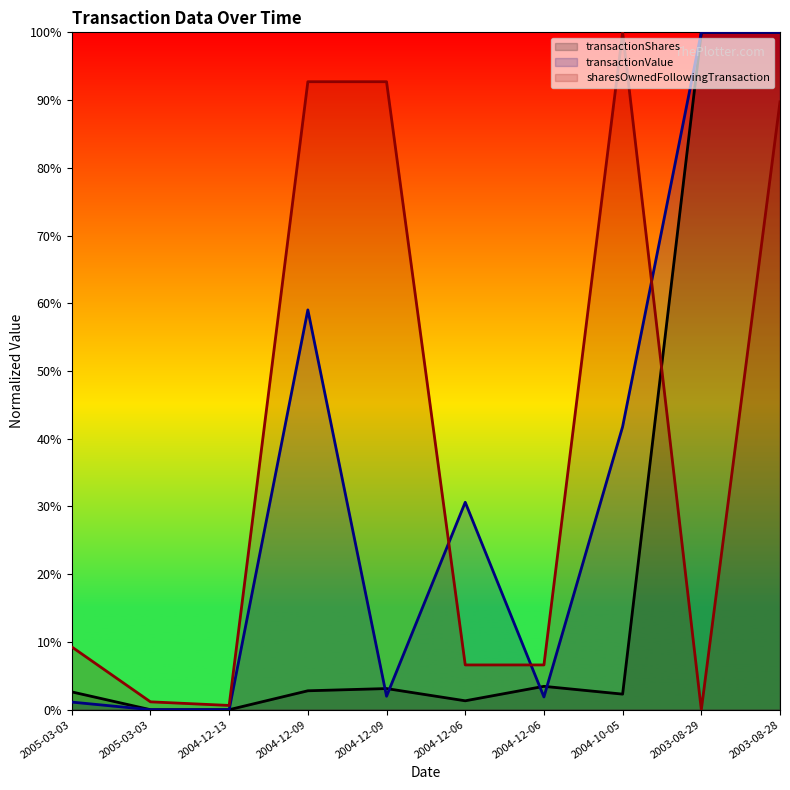

Where is transactionShares nearest to the value 50?

2004-12-06